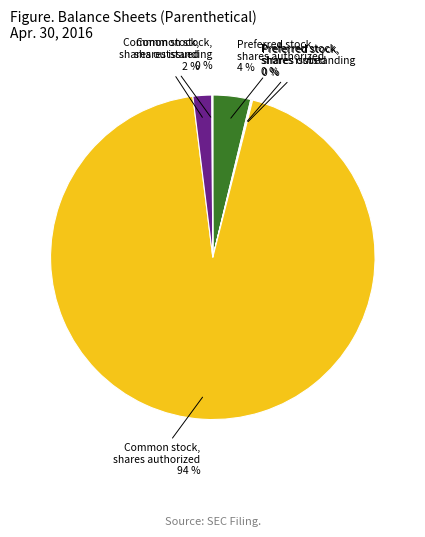

To the nearest percent, what is the combined percentage of Common stock, shares authorized and Common stock, shares issued?

96%